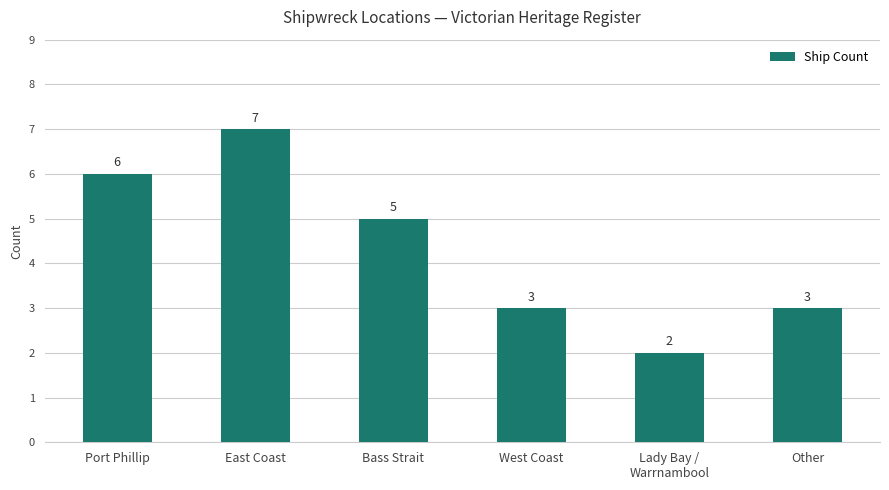

What is the smallest value displayed?

2